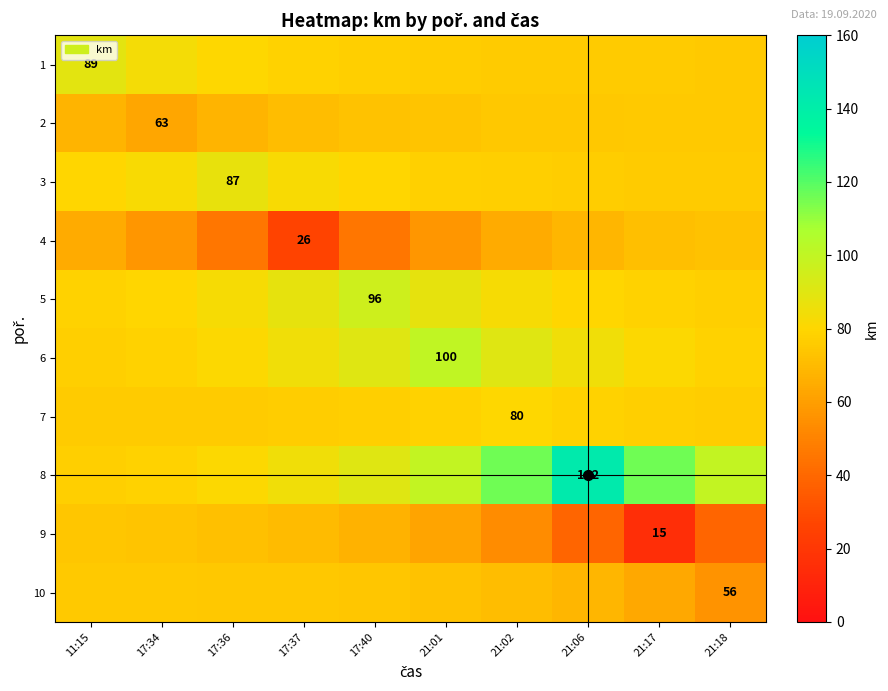

Rank the series at 17:34 from lowest to highest value.

4, 2, 9, 10, 7, 8, 6, 5, 3, 1